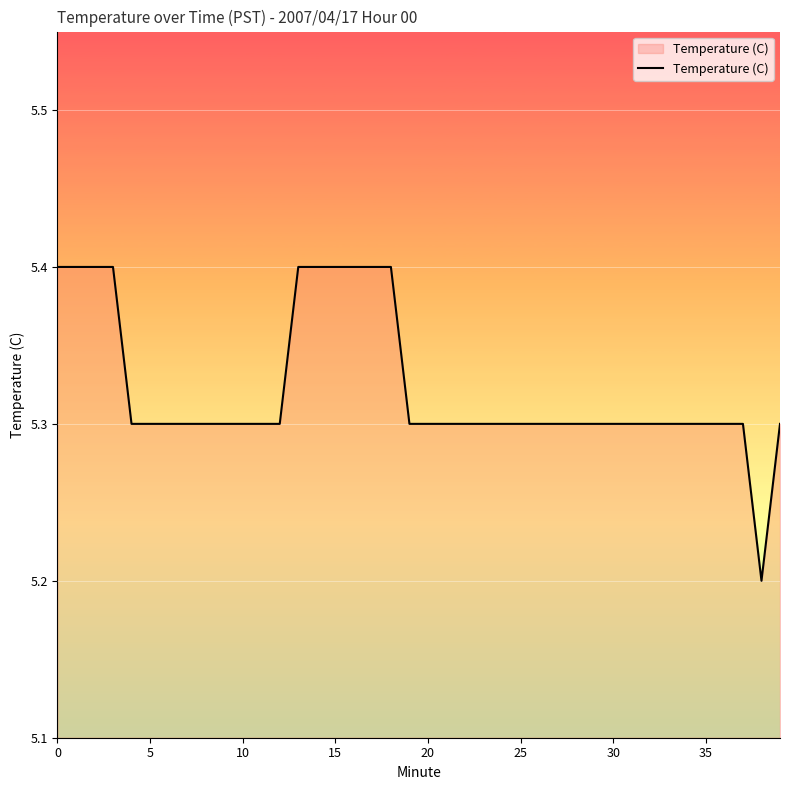

What is the greatest value displayed?

5.4